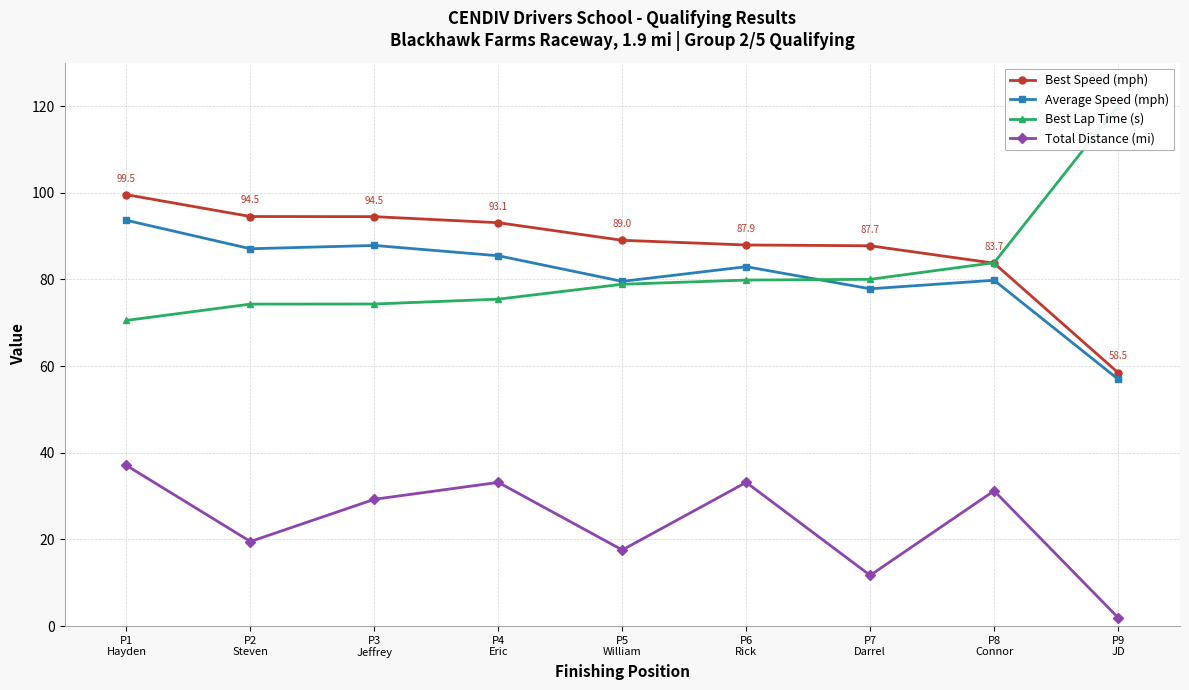

The Best Speed (mph) series shows 166.2 at P2
Steven. True or false?

False